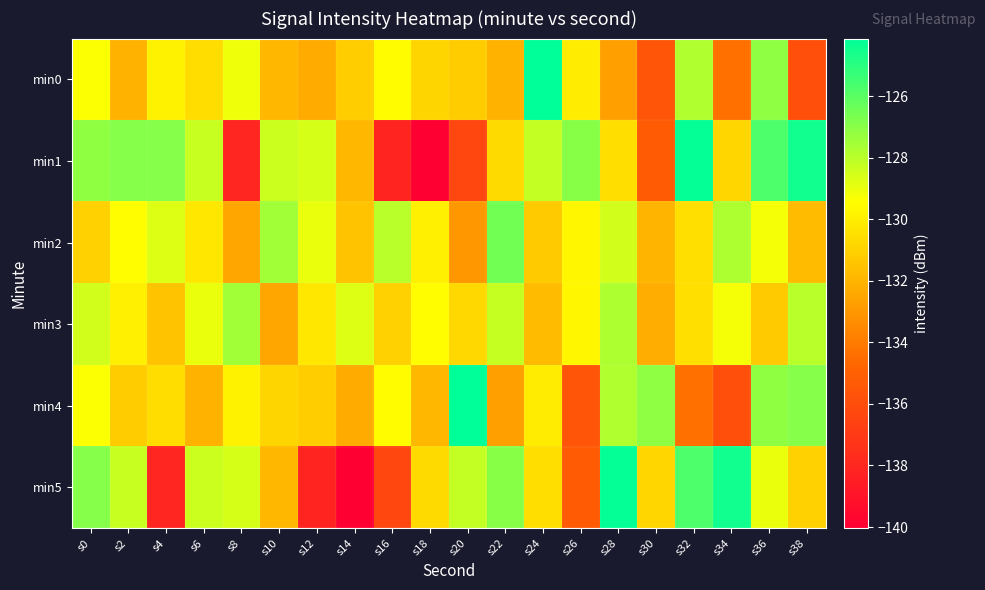

What is the spread (max minus min) of values at s6?

3.8